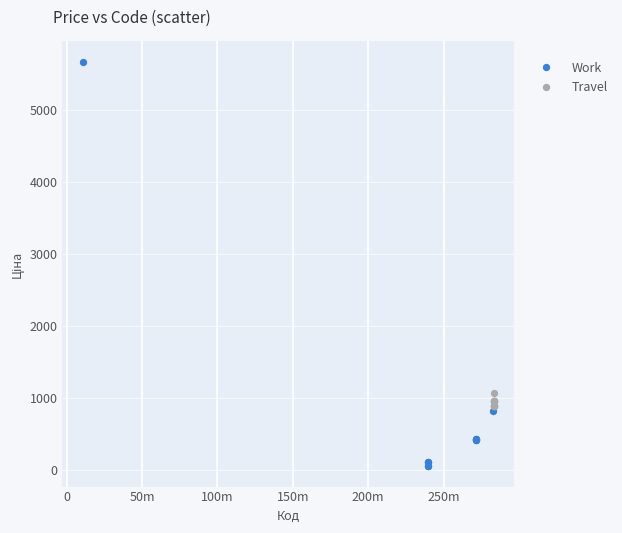

What are all the series names shown in the legend?

Work, Travel